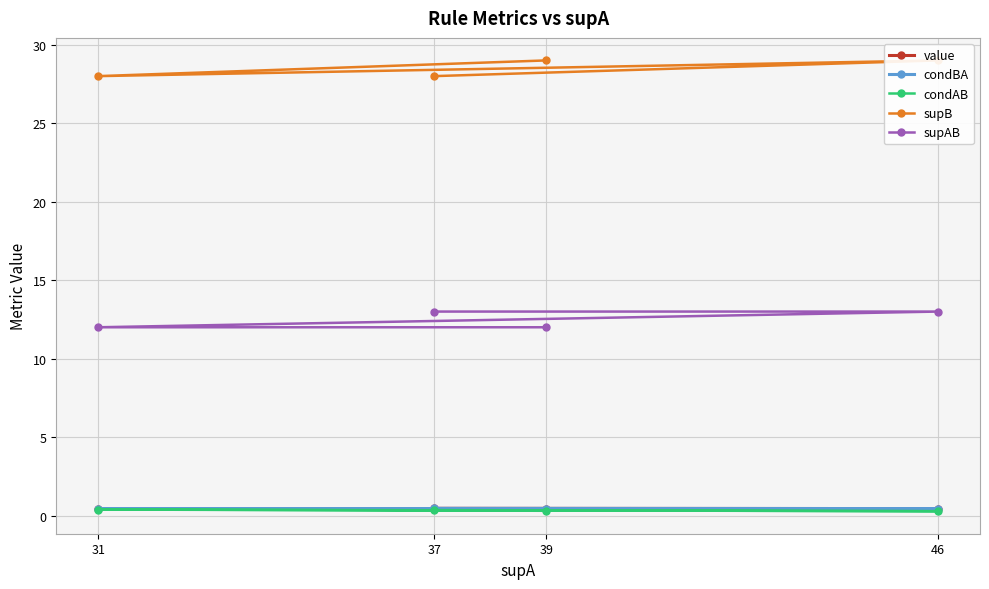

Where is the first local maximum for supB?

46